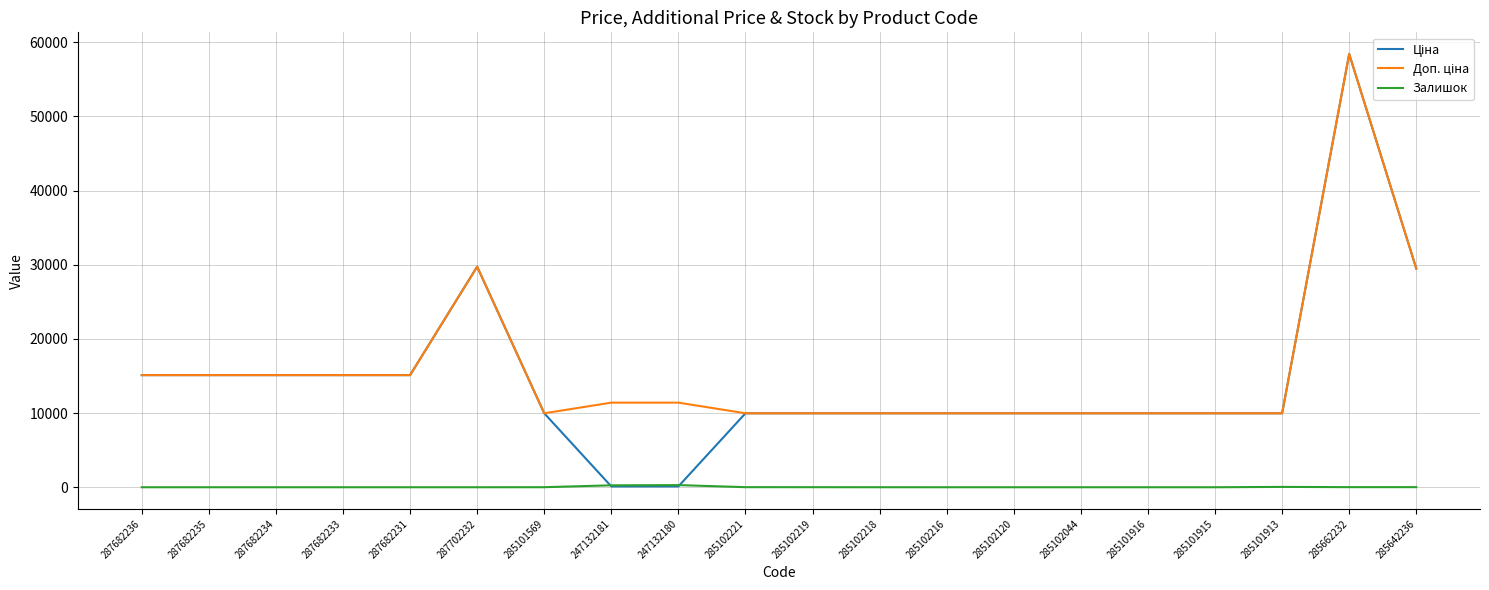

What is the total value across all series at 287702232?

59494.5